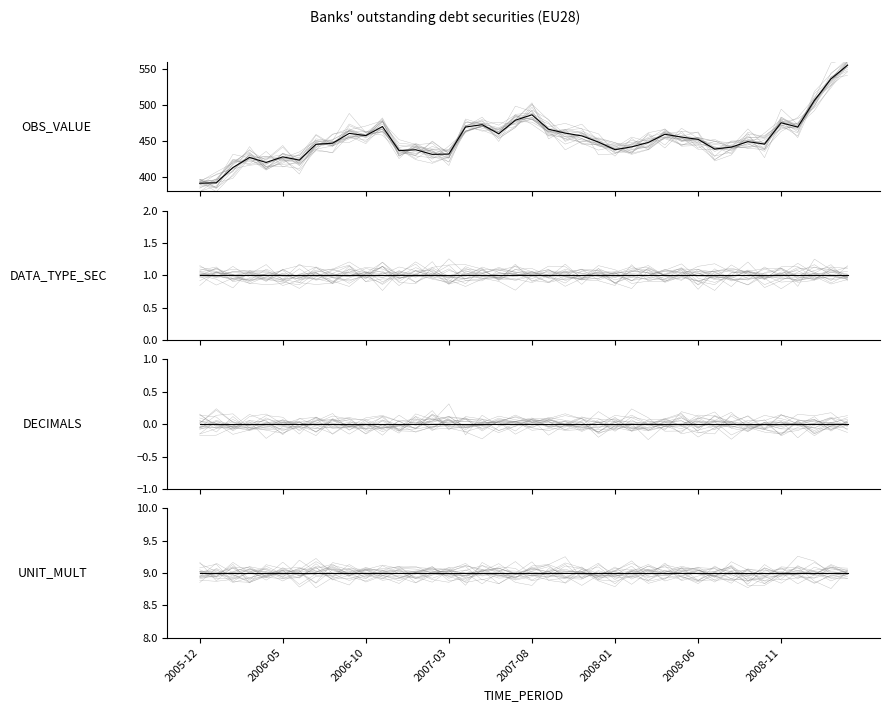

What are all the series names shown in the legend?

OBS_VALUE, DATA_TYPE_SEC, DECIMALS, UNIT_MULT